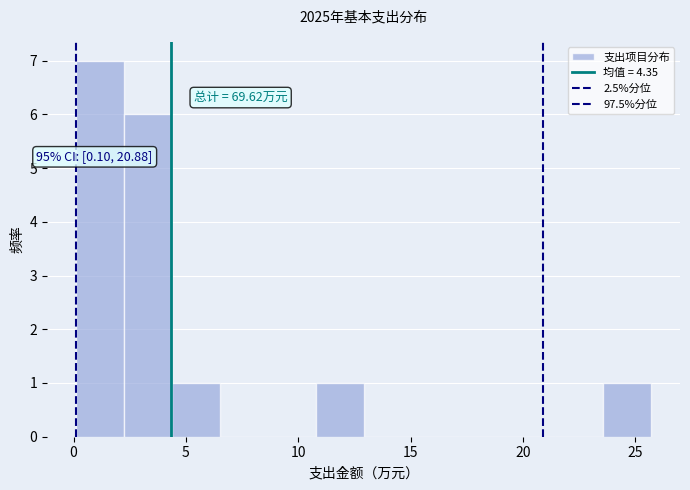

Over which range of the x-axis is the bar tallest?

0.0 to 2.0